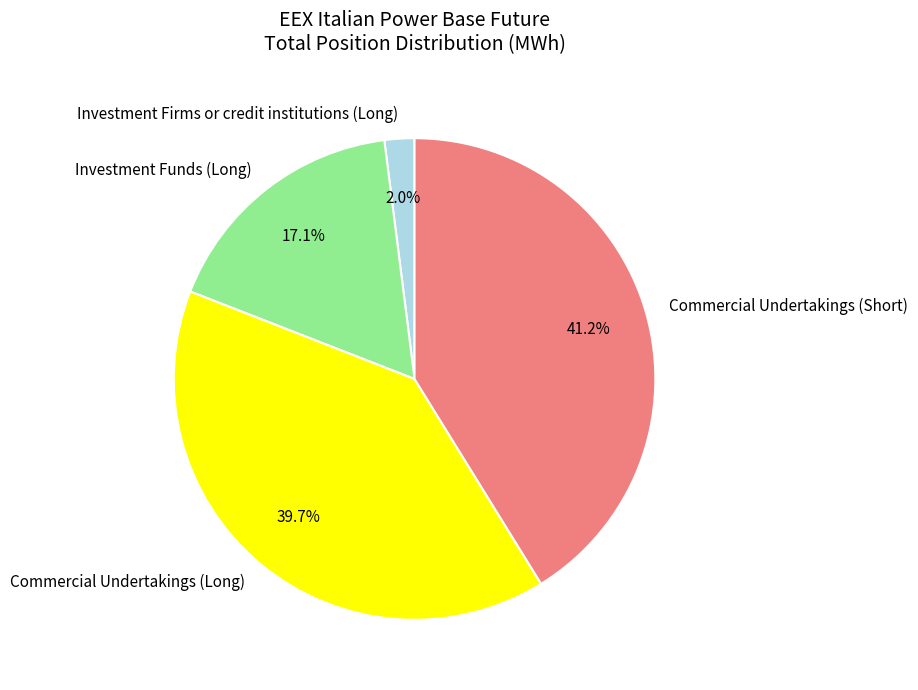

Which slice is the largest?

Commercial Undertakings (Short)